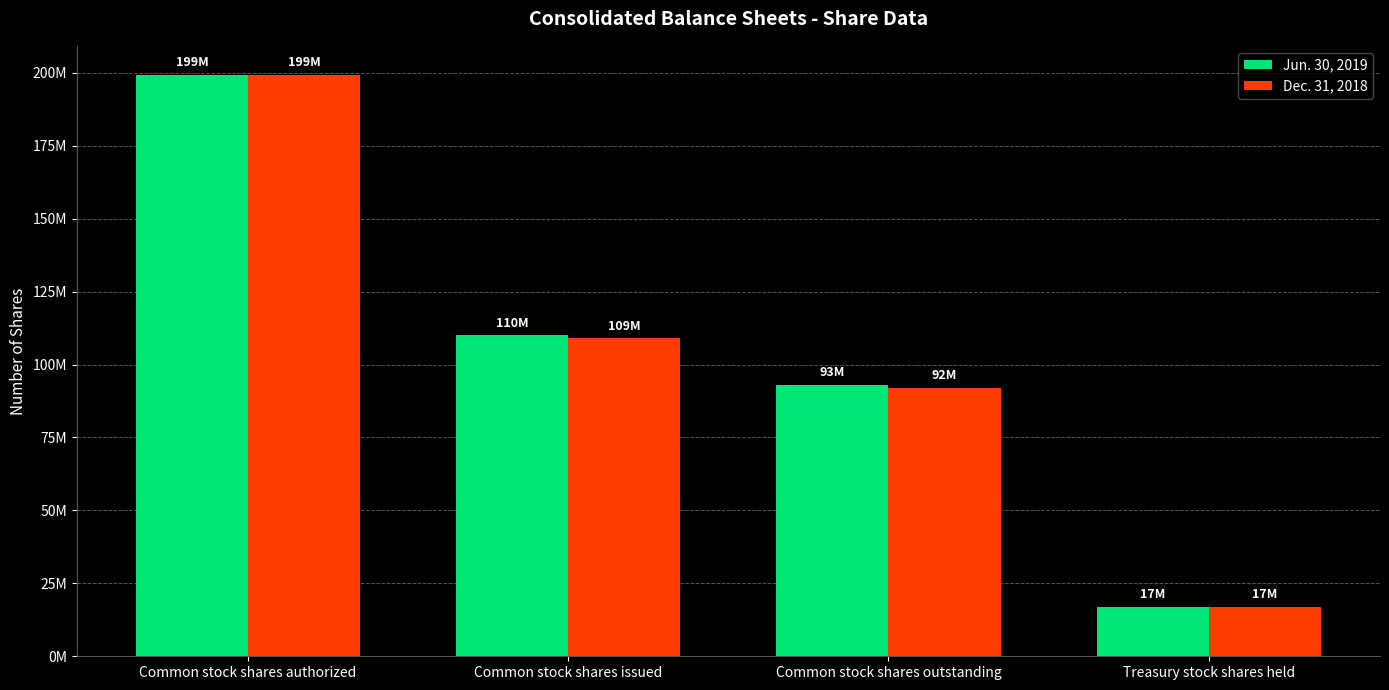

Which series has the largest total across all categories?

Jun. 30, 2019